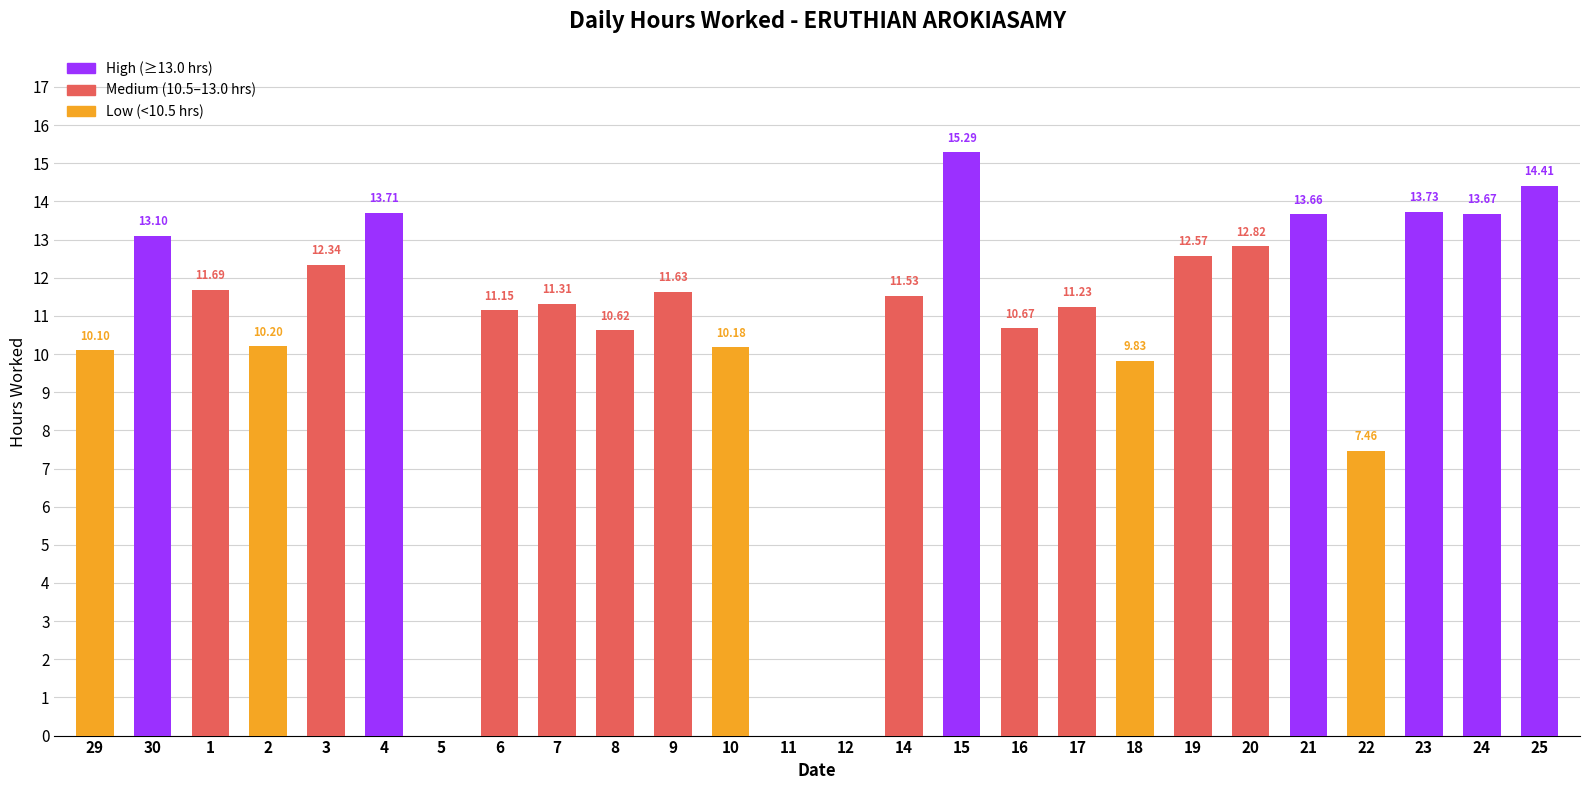

True or false: the data shows 12.6 at 19.

True